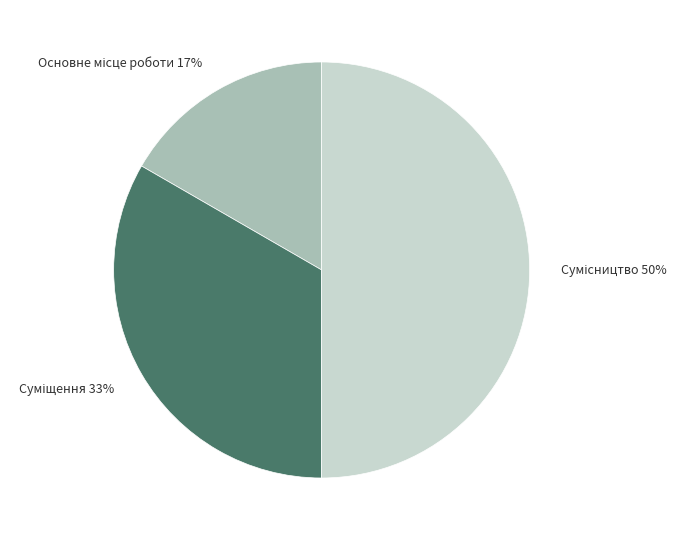

To the nearest percent, what is the average slice percentage?

33%